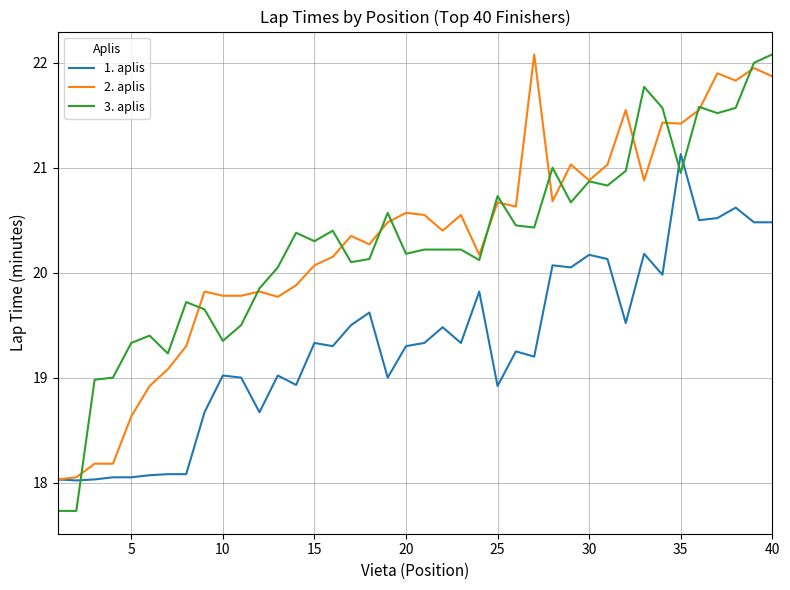

Which series has the largest range (max minus min)?

3. aplis